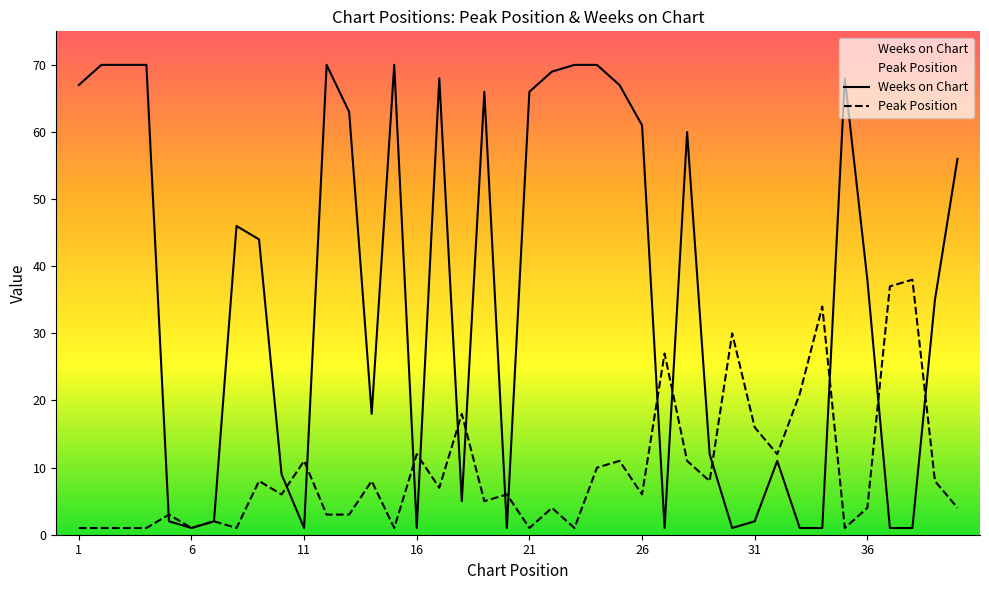

What is the sum of the Weeks on Chart values at 18 and 35?

73